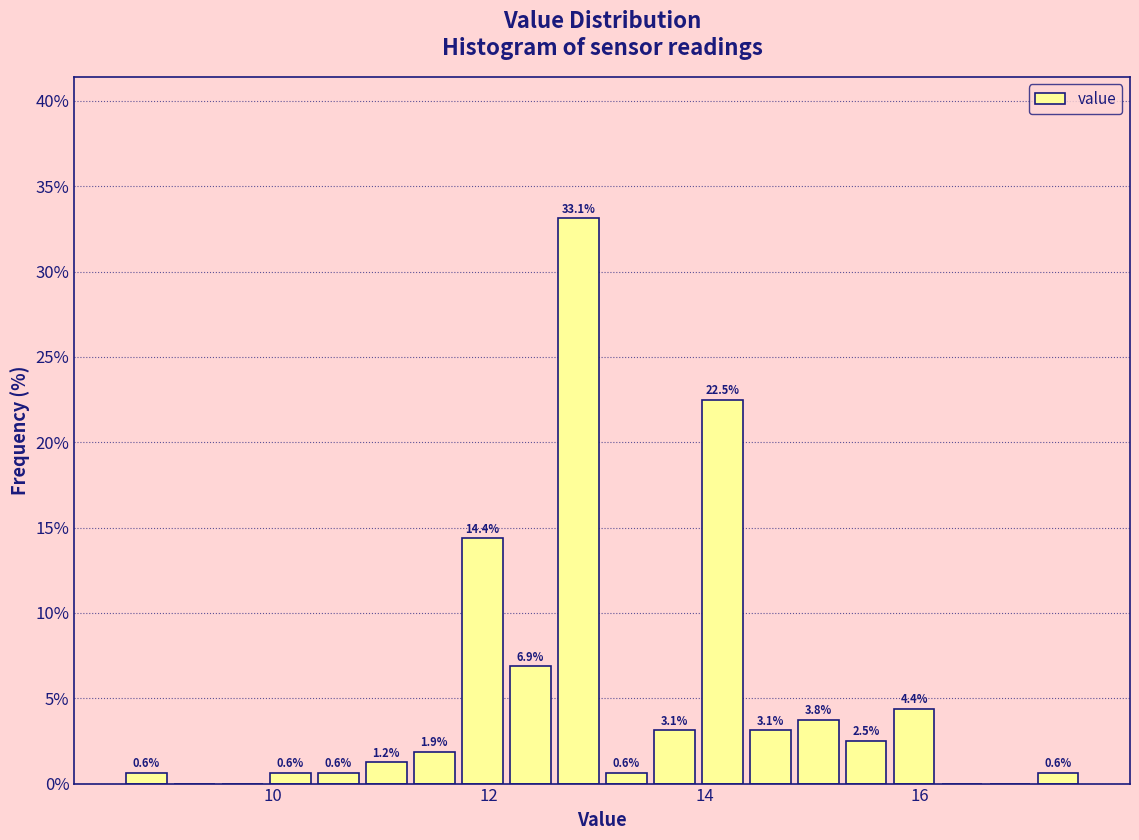

Around what value on the x-axis is the tallest bar? Give the approximate position of its centre, as read against the axis.

12.8